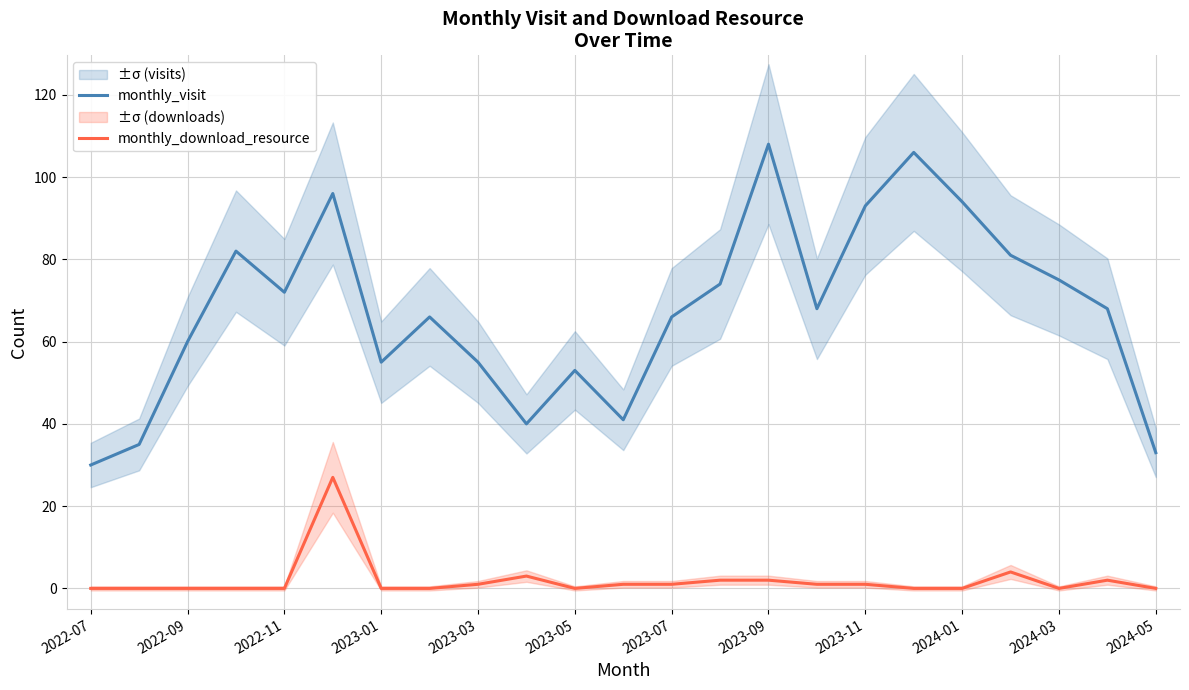

True or false: monthly_visit has a value of 51 at 2023-11.

False